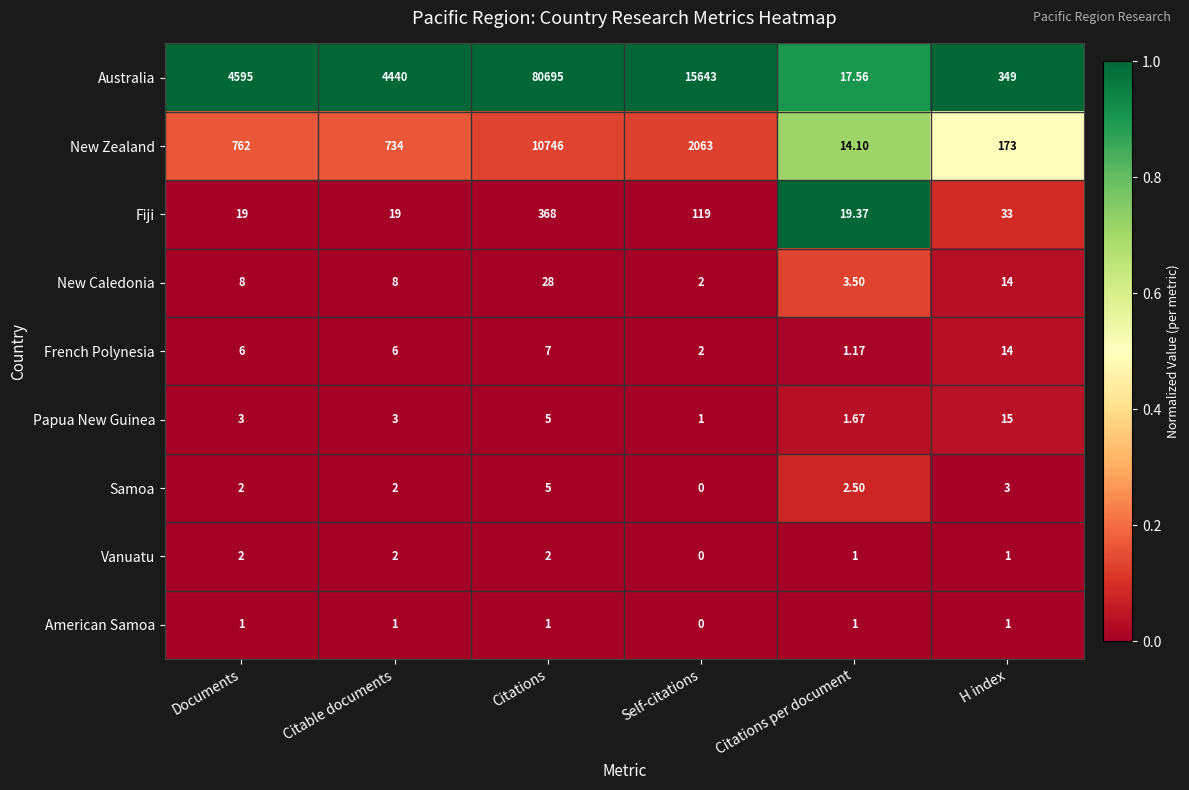

Which label corresponds to the smallest value in the chart?

Self-citations